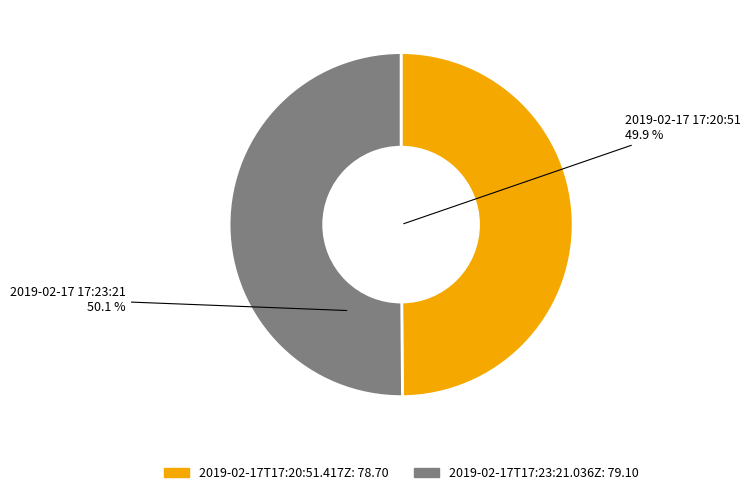

What is the ratio of the value at 2019-02-17T17:20:51.417Z to the value at 2019-02-17T17:23:21.036Z?

1.0